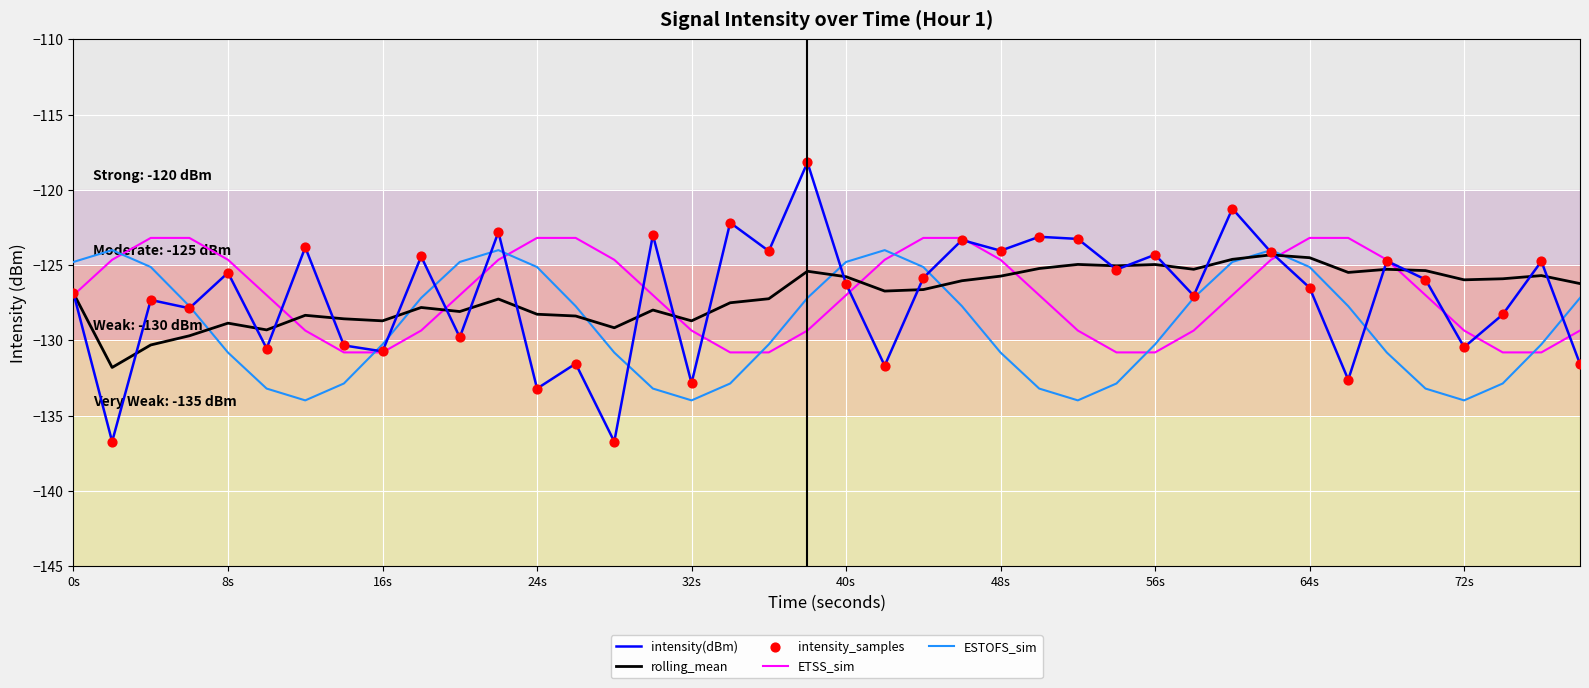

Which series ends up on top after the final intersection of ETSS_sim and ESTOFS_sim?

ESTOFS_sim